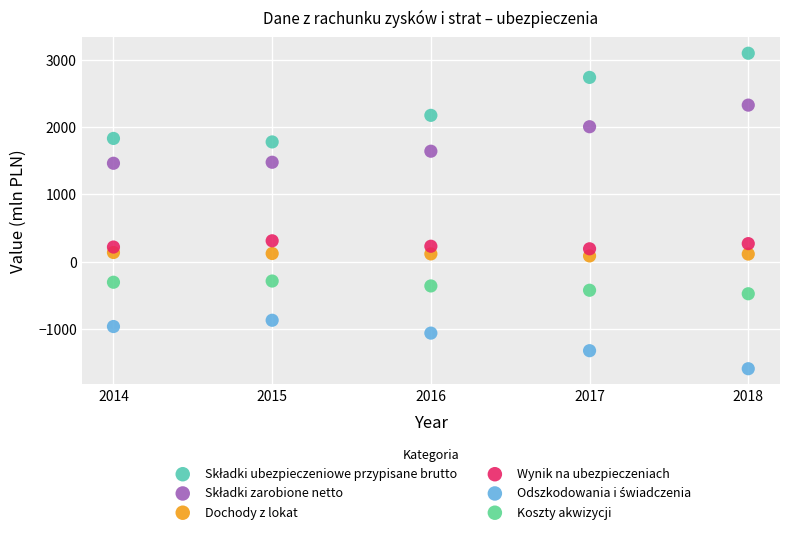

What is the X range (max minus min) for the scatter plot?

4